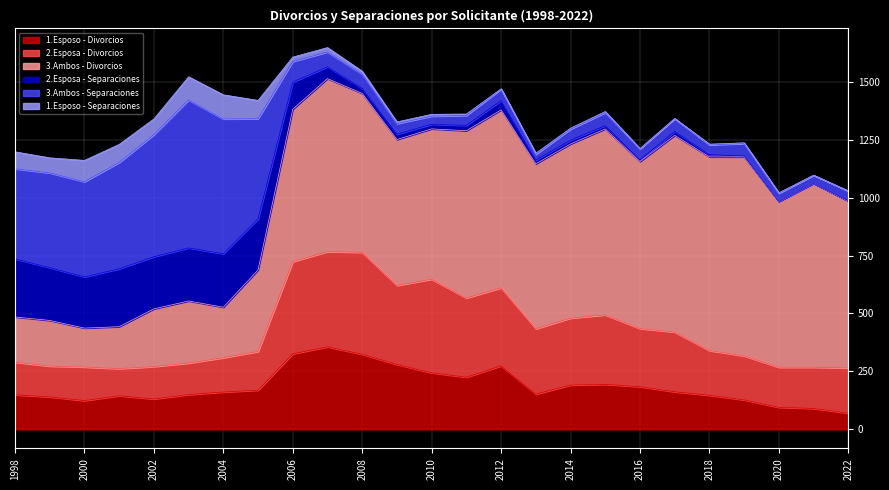

Where is the first local minimum for 3.Ambos - Divorcios?

2000